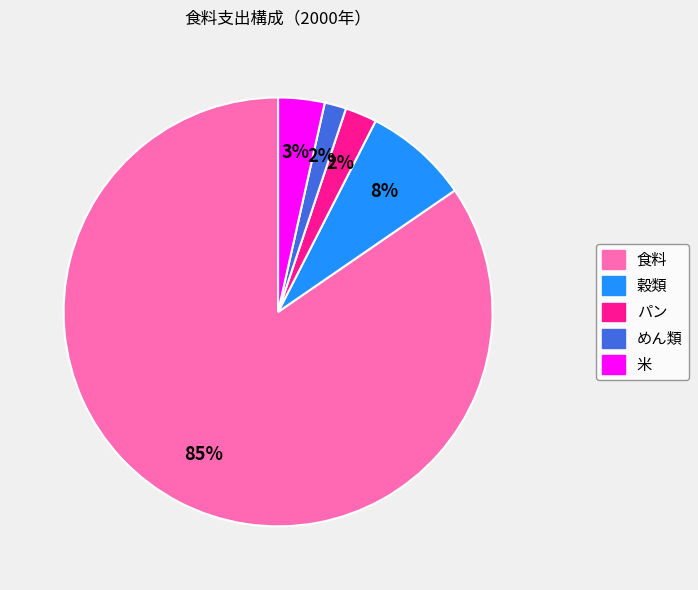

To the nearest percent, what is the difference between the めん類 and 食料 slice percentages?

83%